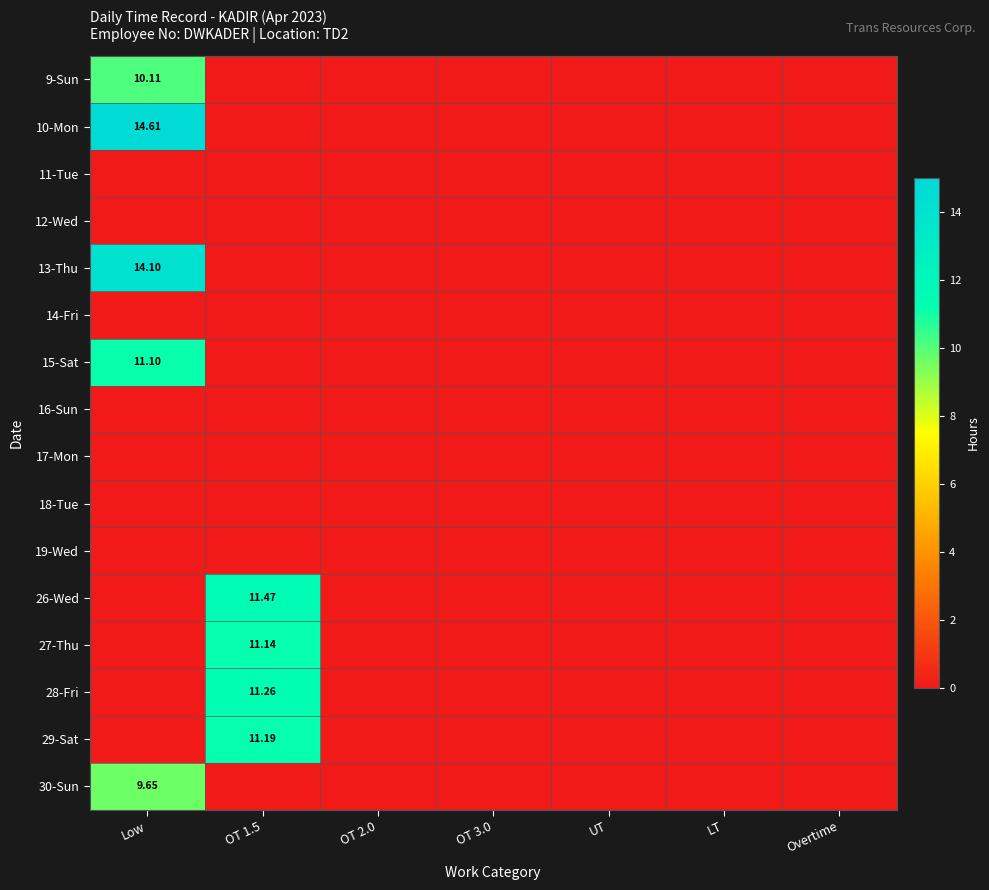

Is the value of 12-Wed at OT 2.0 greater than the value of 10-Mon at Overtime?

No